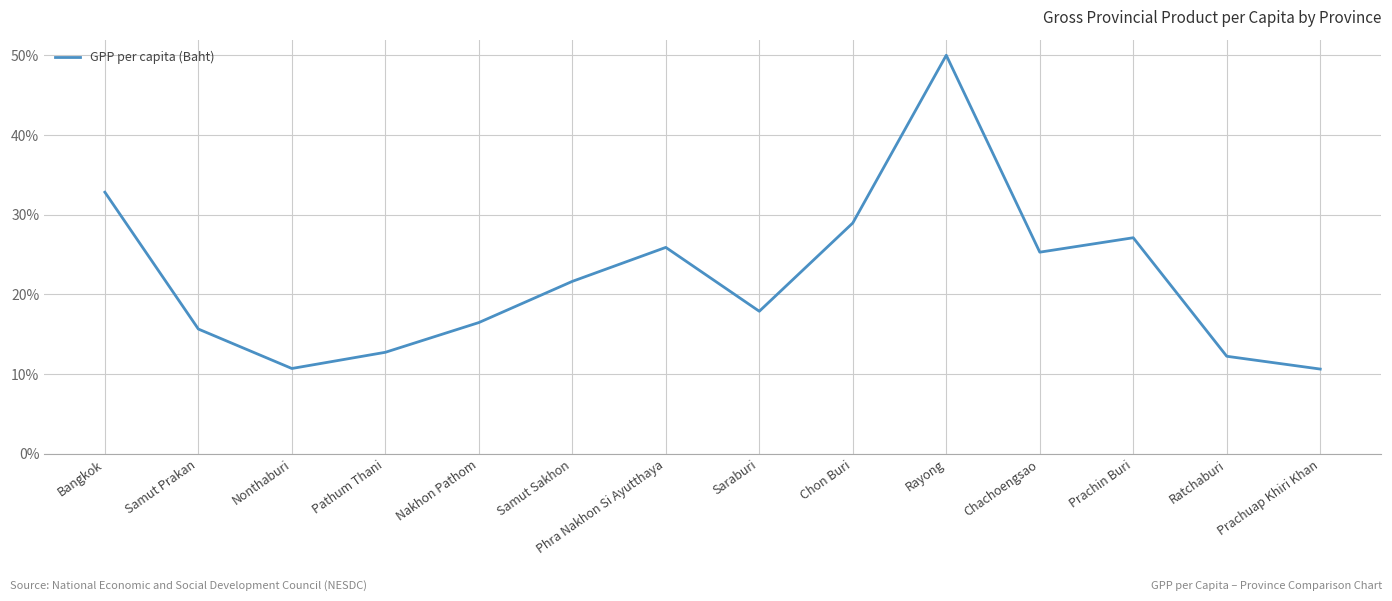

At which category does the chart reach its peak across all series?

Rayong